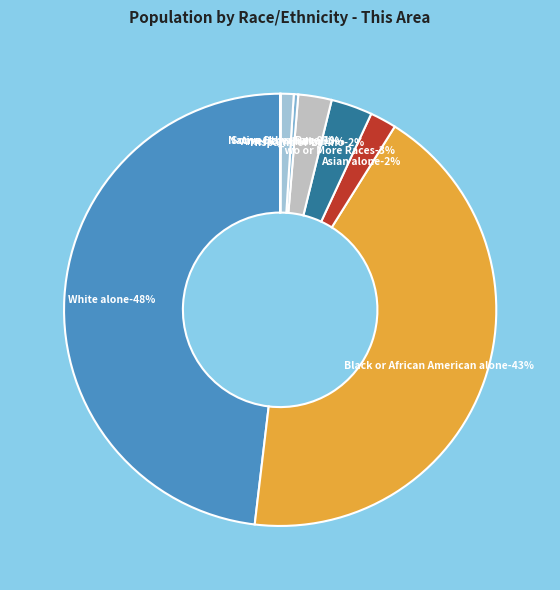

What percentage is the Hispanic or Latino slice, to the nearest percent?

2%